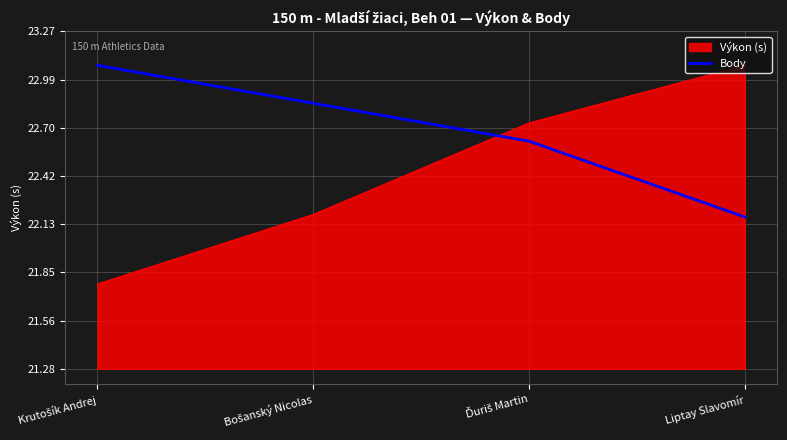

Rank the series by their average value, from lowest to highest.

Výkon (s), Body